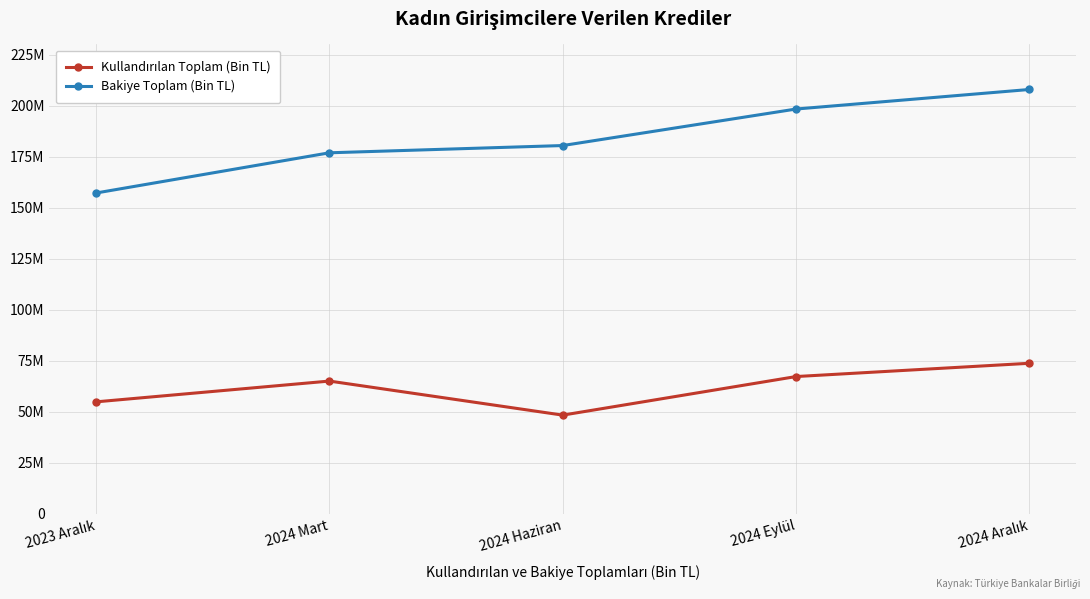

What is the minimum value for Kullandırılan Toplam (Bin TL)?

48339756.5